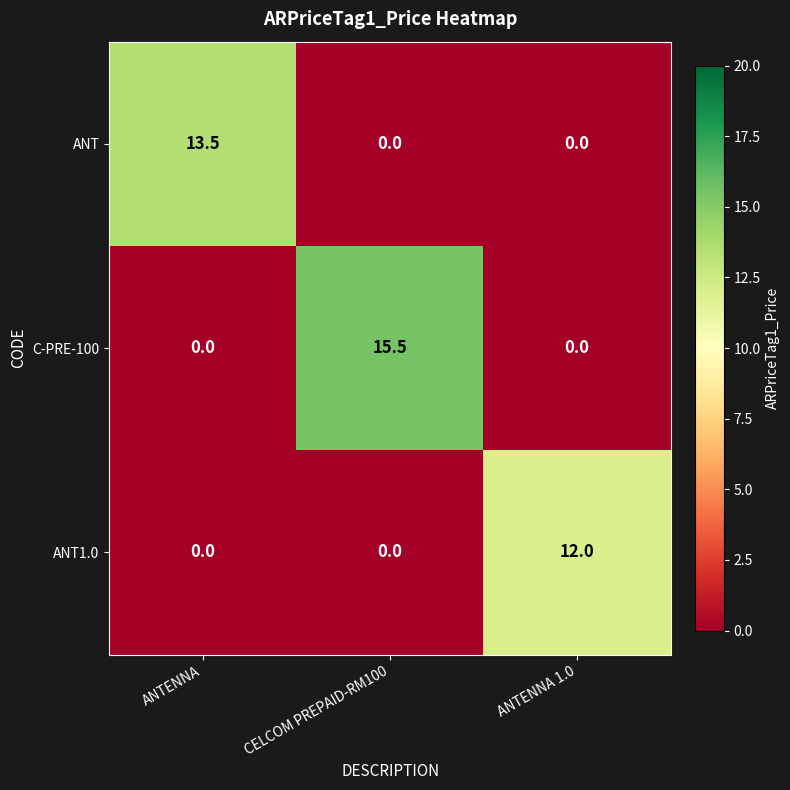

What is the greatest value displayed?

15.5